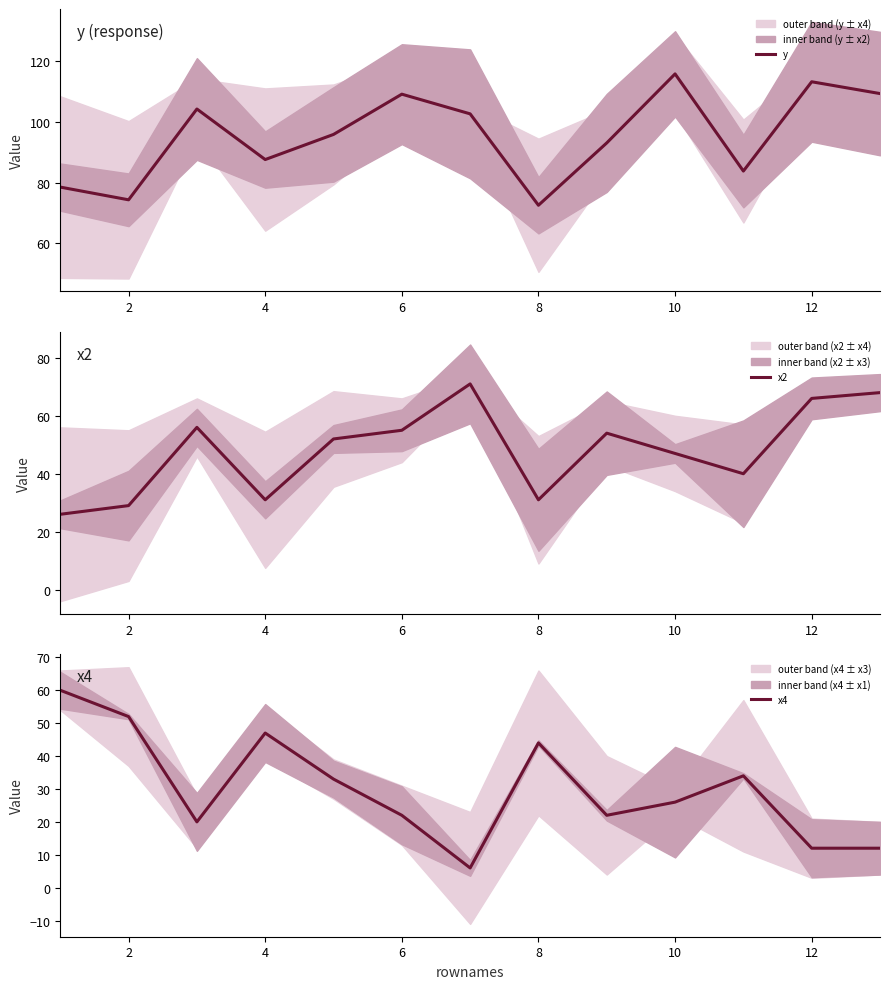

The value of y at 10 is 115.9. True or false?

True